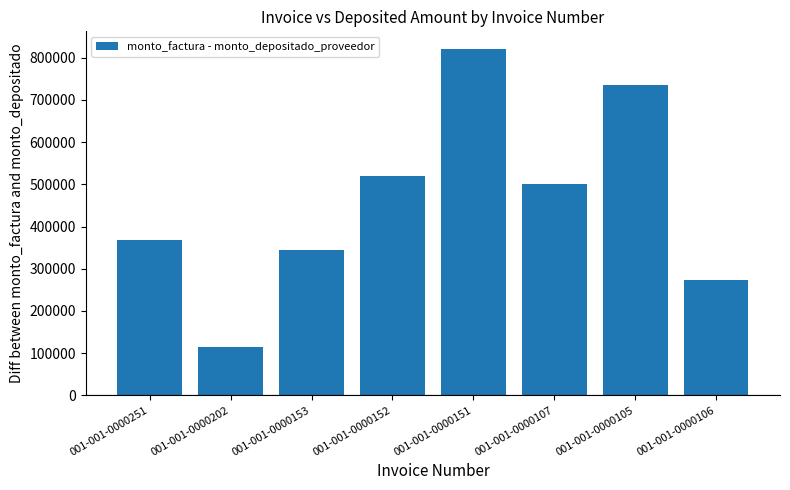

At which label is the value closest to 467596?

001-001-0000107